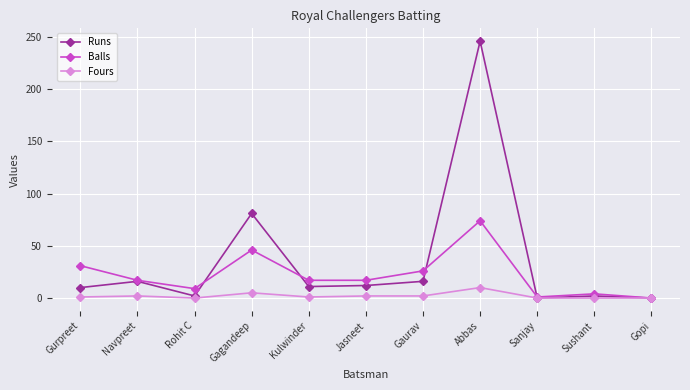

Which series has the largest total across all categories?

Runs